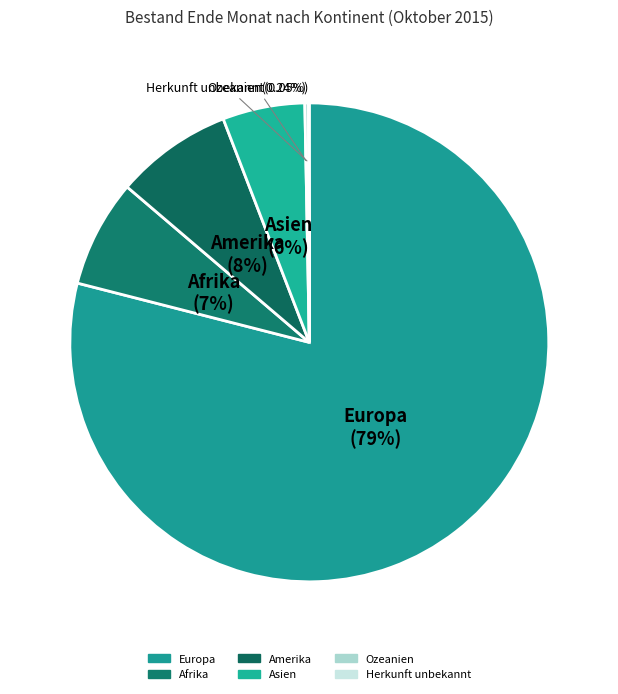

To the nearest percent, what is the difference between the Amerika and Ozeanien slice percentages?

8%